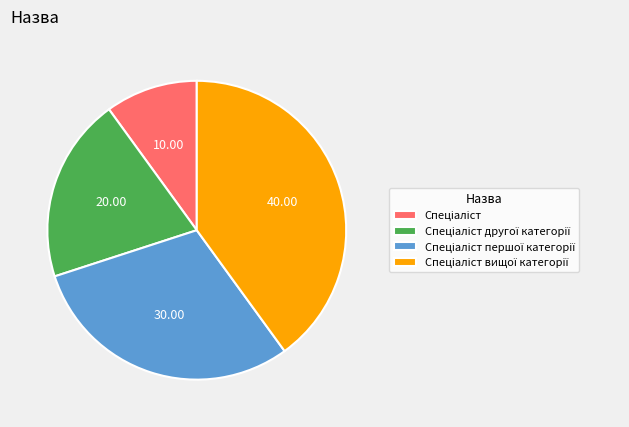

Does any single category account for the majority?

No